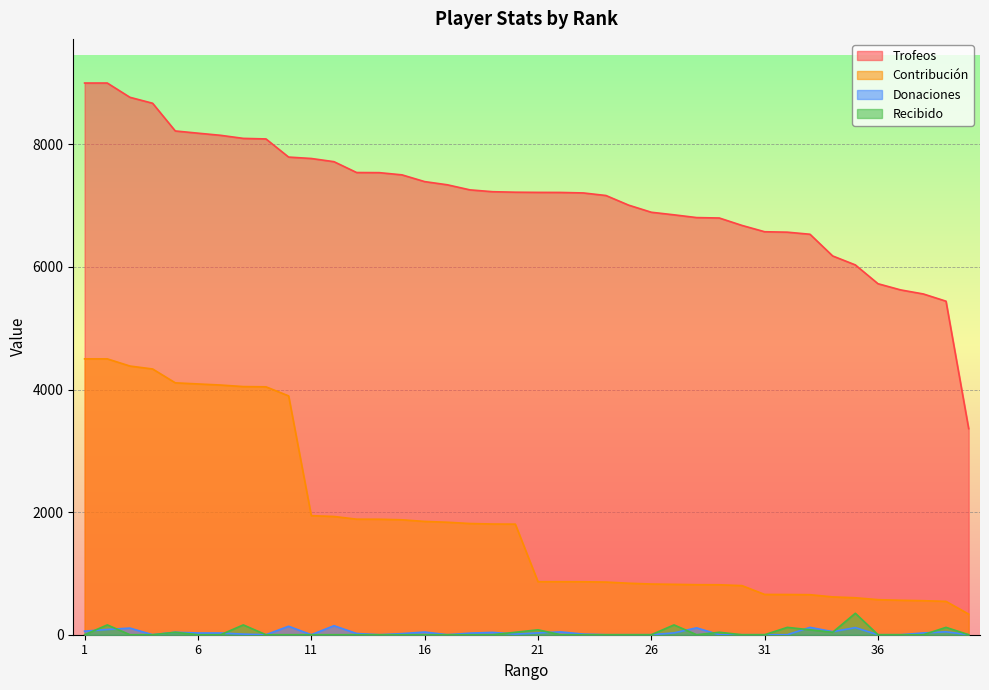

Reading left to right, transcribe all the data shown in this chart.

Trofeos: 1=9000	2=9000	3=8767	4=8670	5=8218	6=8182	7=8147	8=8097	9=8088	10=7792	11=7769	12=7717	13=7540	14=7538	15=7502	16=7392	17=7340	18=7257	19=7227	20=7219	21=7216	22=7215	23=7207	24=7165	25=7008	26=6892	27=6850	28=6805	29=6798	30=6677	31=6574	32=6567	33=6533	34=6179	35=6033	36=5726	37=5625	38=5559	39=5441	40=3362
Contribución: 1=4500	2=4500	3=4383	4=4335	5=4109	6=4091	7=4073	8=4048	9=4044	10=3896	11=1942	12=1929	13=1885	14=1884	15=1875	16=1848	17=1835	18=1814	19=1806	20=1804	21=865	22=865	23=864	24=859	25=840	26=827	27=822	28=816	29=815	30=801	31=657	32=656	33=653	34=617	35=603	36=572	37=562	38=555	39=544	40=336
Donaciones: 1=58	2=86	3=108	4=0	5=40	6=28	7=28	8=10	9=0	10=138	11=0	12=147	13=20	14=0	15=18	16=44	17=0	18=26	19=38	20=10	21=30	22=46	23=10	24=0	25=0	26=0	27=30	28=112	29=0	30=0	31=0	32=0	33=120	34=50	35=116	36=0	37=0	38=29	39=48	40=0
Recibido: 1=0	2=160	3=0	4=0	5=40	6=0	7=0	8=160	9=0	10=0	11=0	12=0	13=0	14=0	15=0	16=0	17=0	18=0	19=0	20=40	21=80	22=0	23=0	24=0	25=0	26=0	27=160	28=0	29=40	30=0	31=0	32=120	33=80	34=40	35=350	36=0	37=0	38=0	39=120	40=0